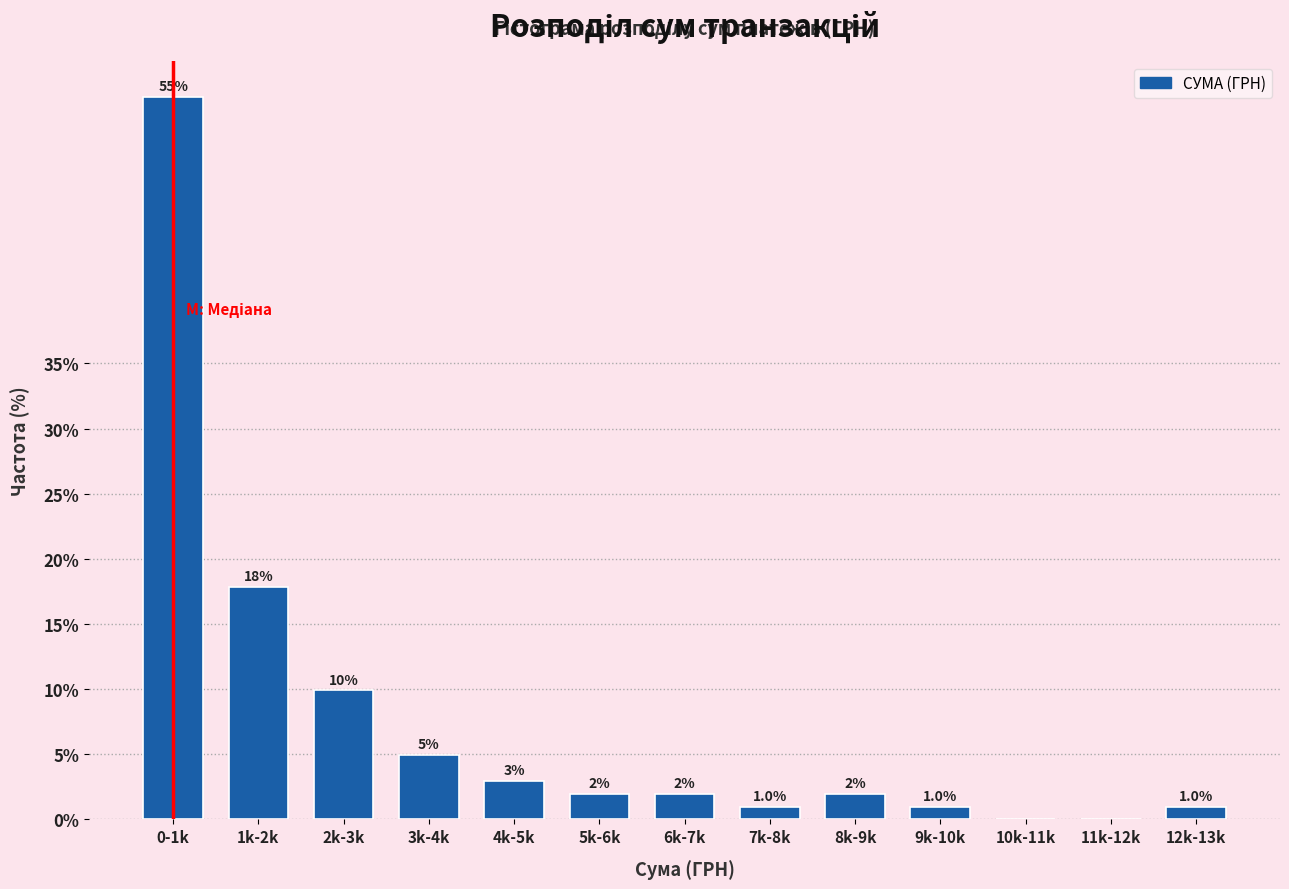

Reading right to left, what are all the values shown in this chart?

12k-13k=1.0	11k-12k=0.0	10k-11k=0.0	9k-10k=1.0	8k-9k=2.0	7k-8k=1.0	6k-7k=2.0	5k-6k=2.0	4k-5k=3.0	3k-4k=5.0	2k-3k=9.9	1k-2k=17.8	0-1k=55.4